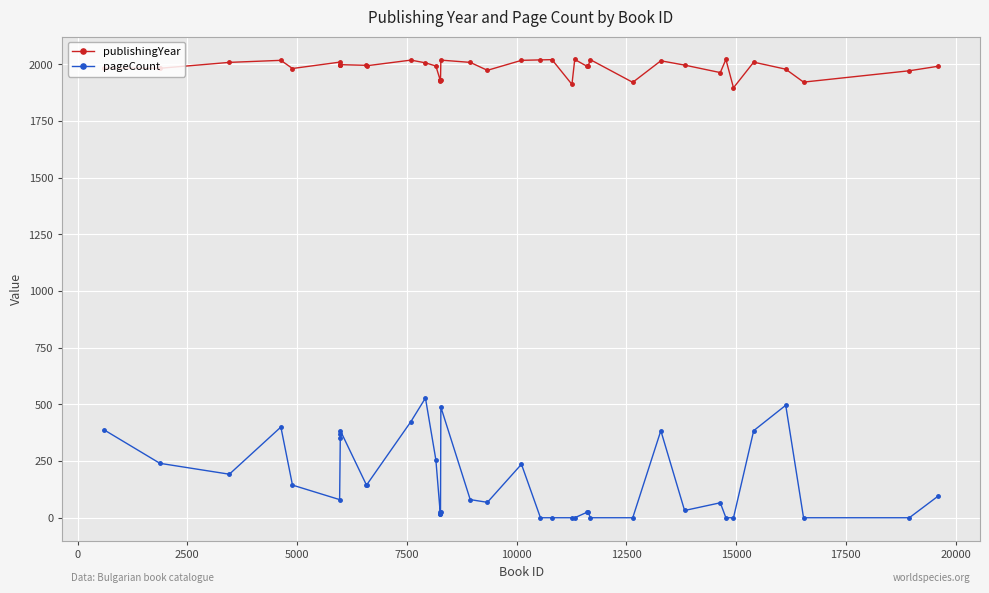

Which series has the largest range (max minus min)?

pageCount